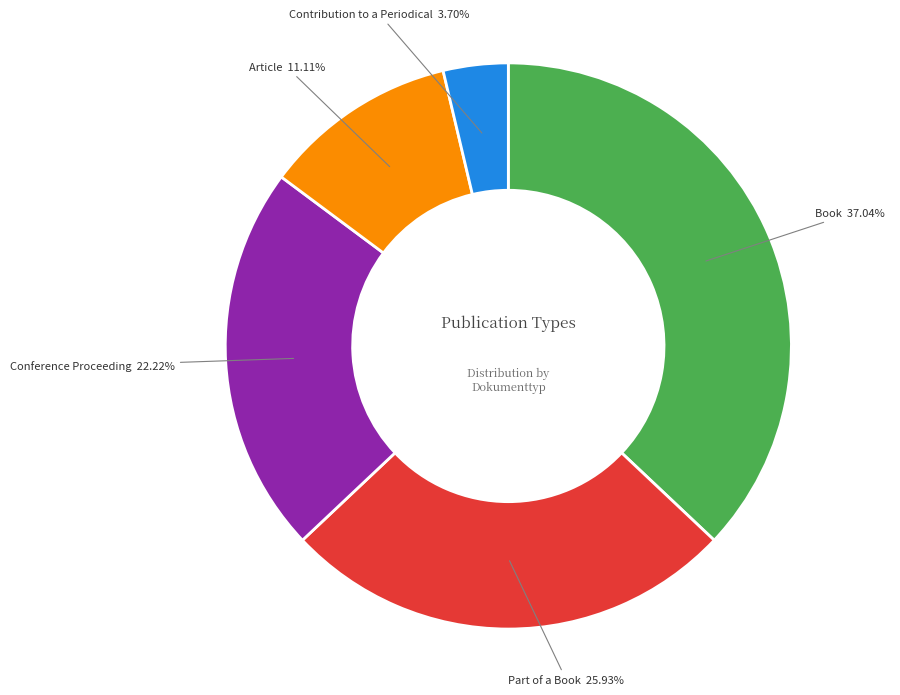

To the nearest percent, what portion does Article represent?

11%